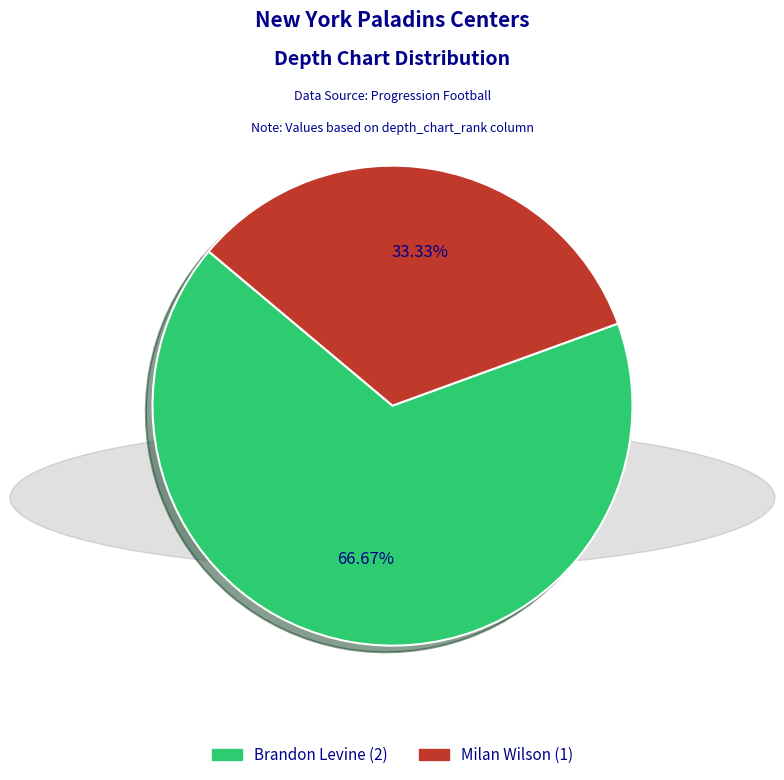

To the nearest percent, what is the difference between the largest and smallest slice percentages?

33%